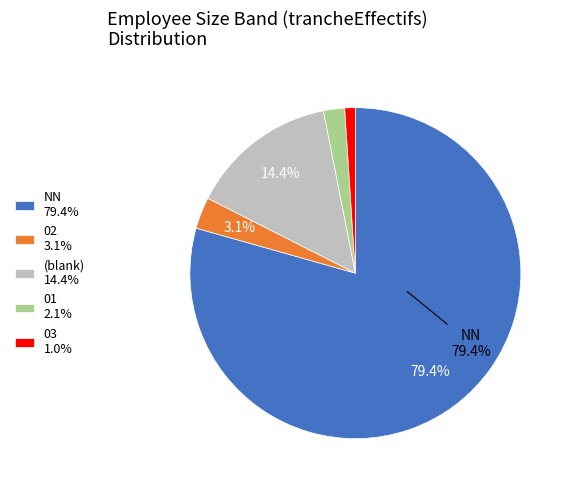

Combined, do (blank) 14.4% and 01 2.1% account for over 50%?

No